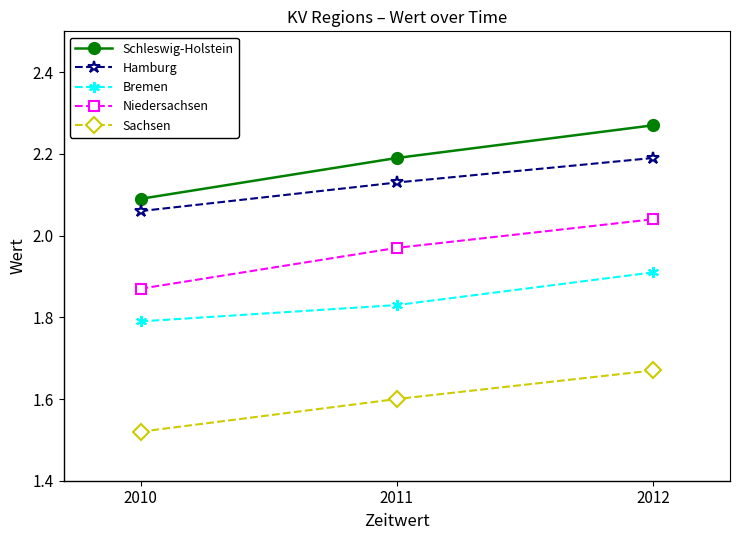

What is the value of the Schleswig-Holstein point at the 2nd from the left?

2.2